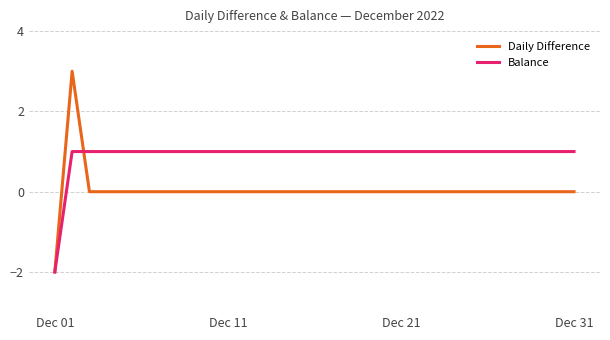

Rank the series by their maximum value, from lowest to highest.

Balance, Daily Difference